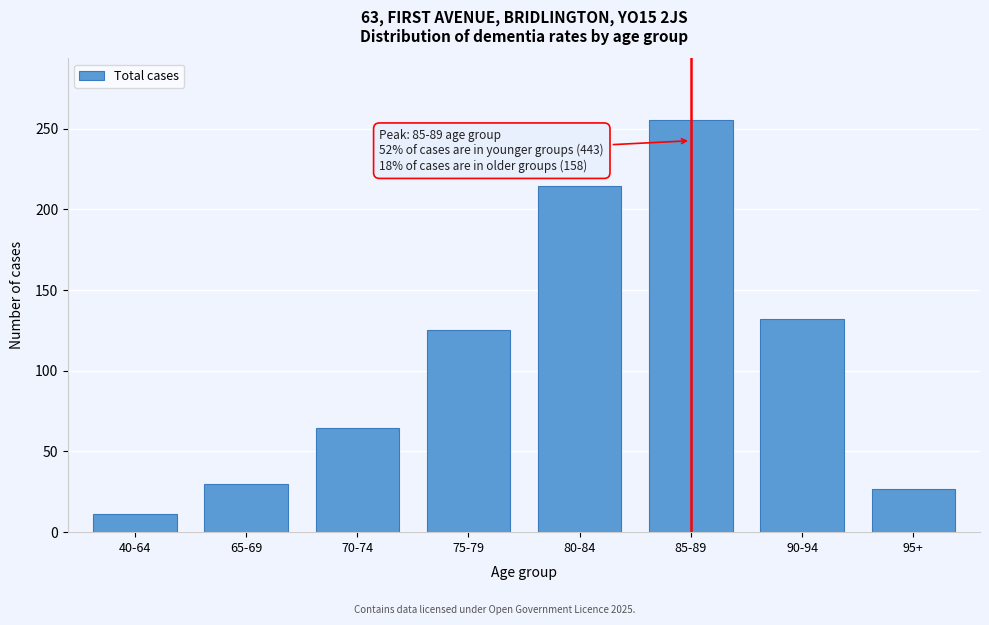

Reading left to right, list all the values displayed in this chart.

40-64=11.3	65-69=29.6	70-74=64.7	75-79=125.1	80-84=214.5	85-89=255.4	90-94=132.2	95+=26.5